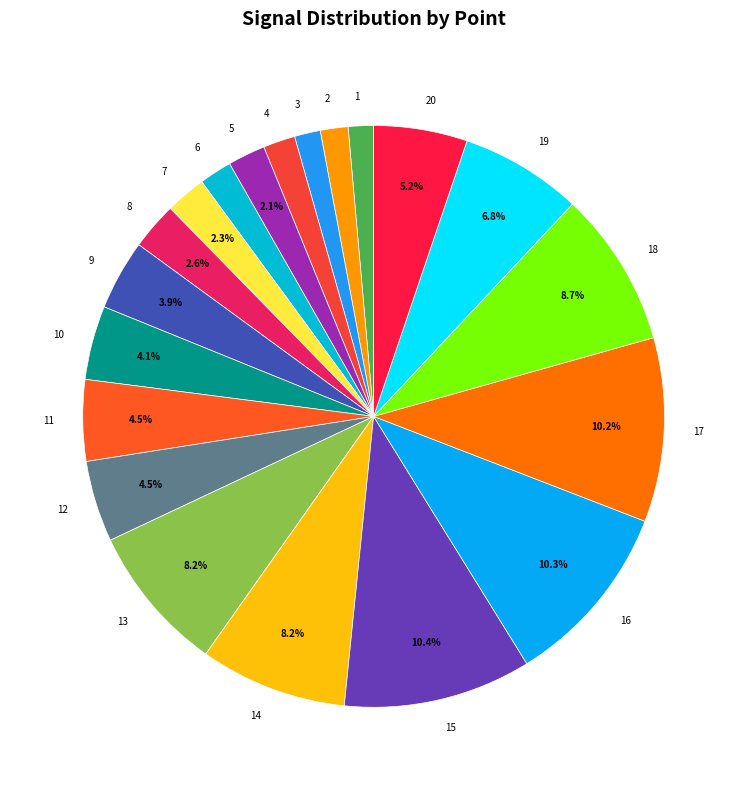

Does any single category account for the majority?

No